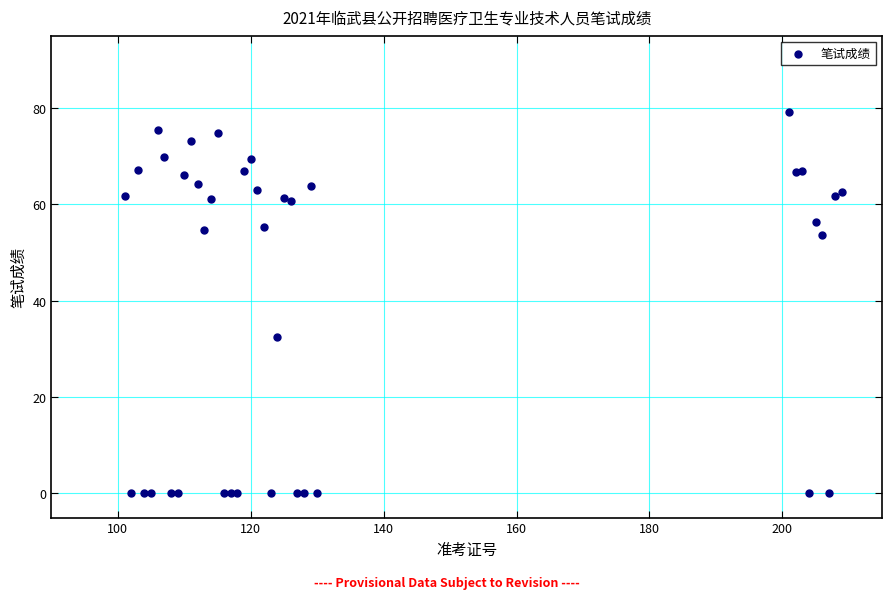

What Y value in the scatter plot is closest to 39?

32.5